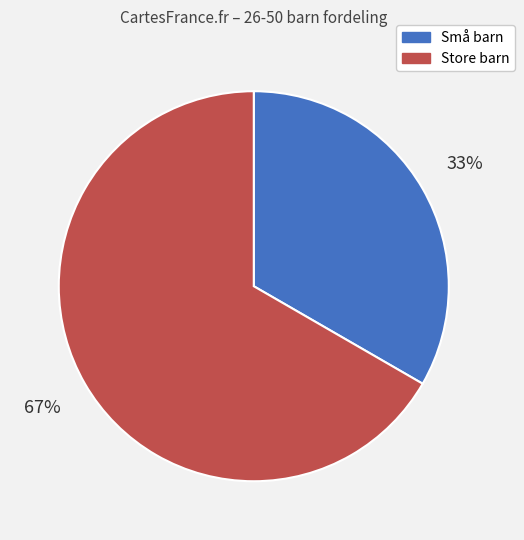

Which category accounts for the majority?

Store barn